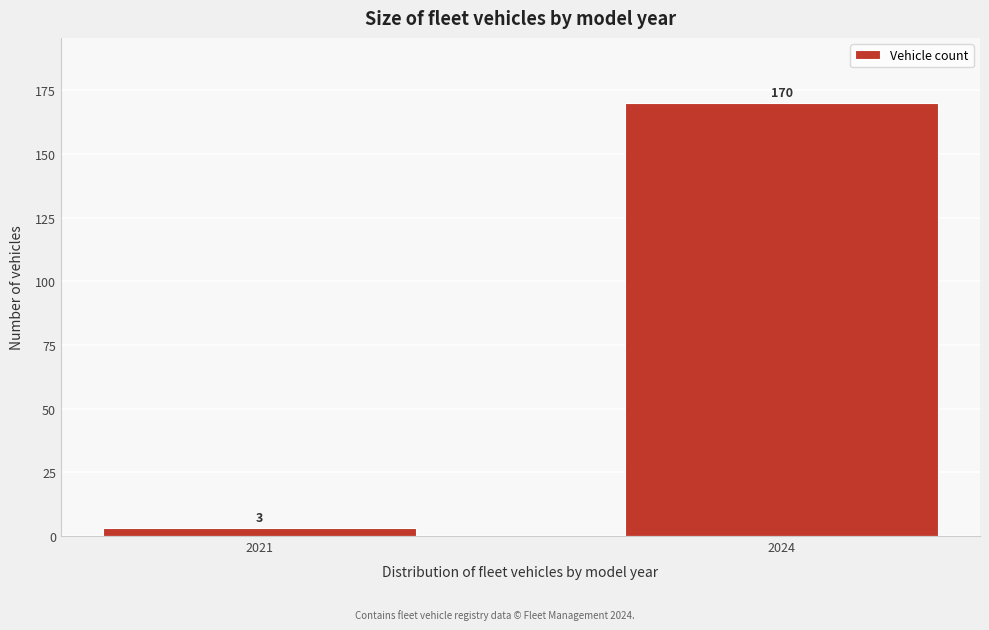

Reading left to right, transcribe all the data shown in this chart.

2021=3	2024=170